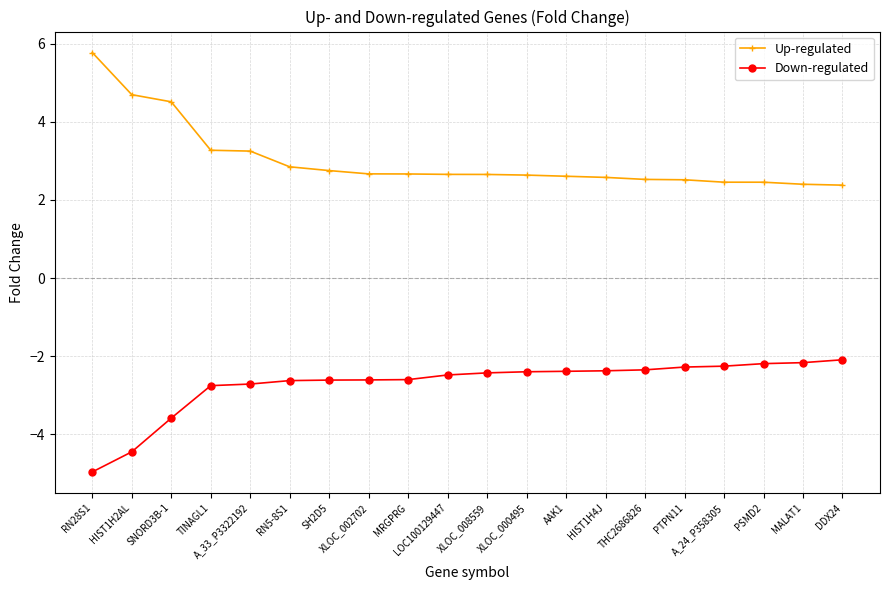

Which series has the widest spread of values?

Up-regulated